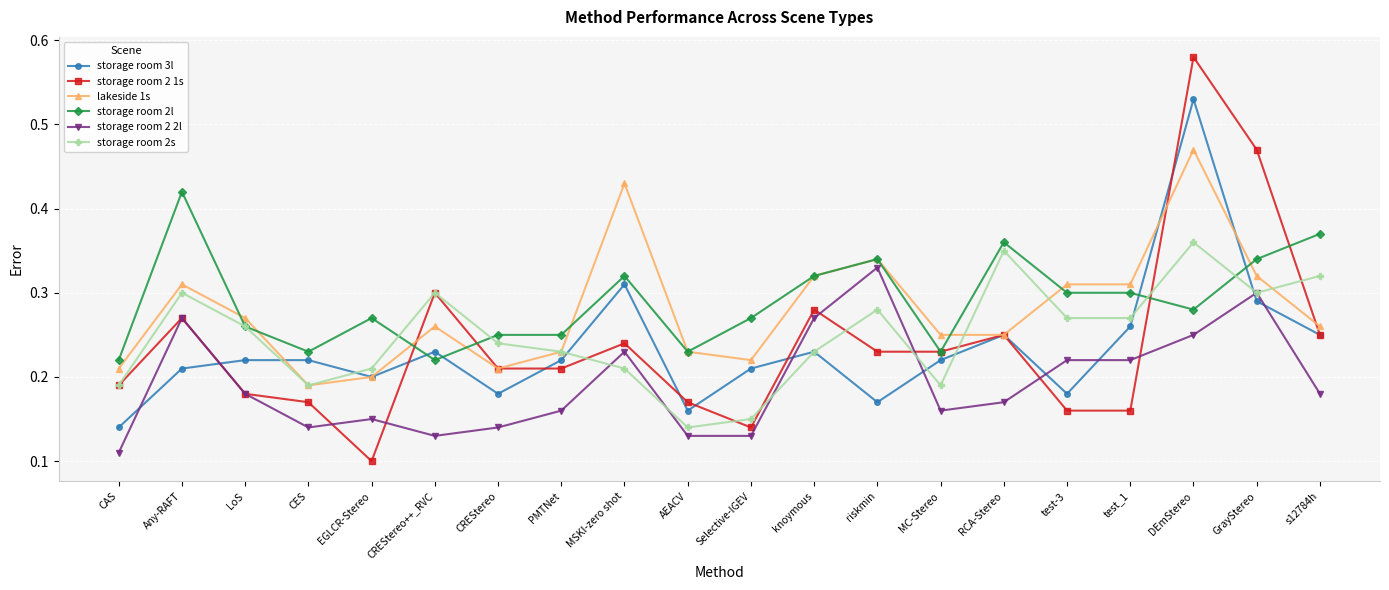

After their last crossing, which series has the higher values: storage room 2s or storage room 2 2l?

storage room 2s